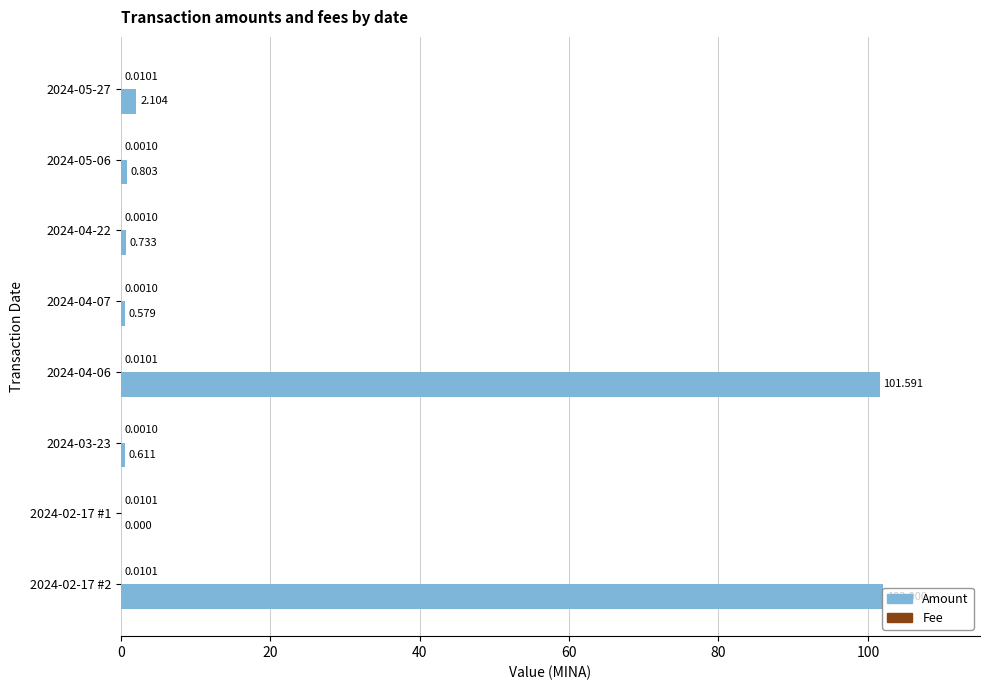

Which series has the largest total across all categories?

Amount